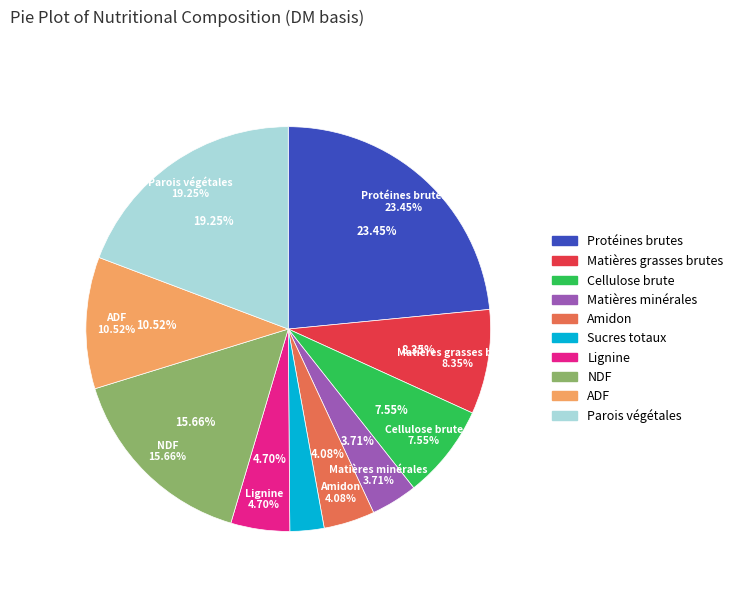

Count the number of slices in the pie.

10